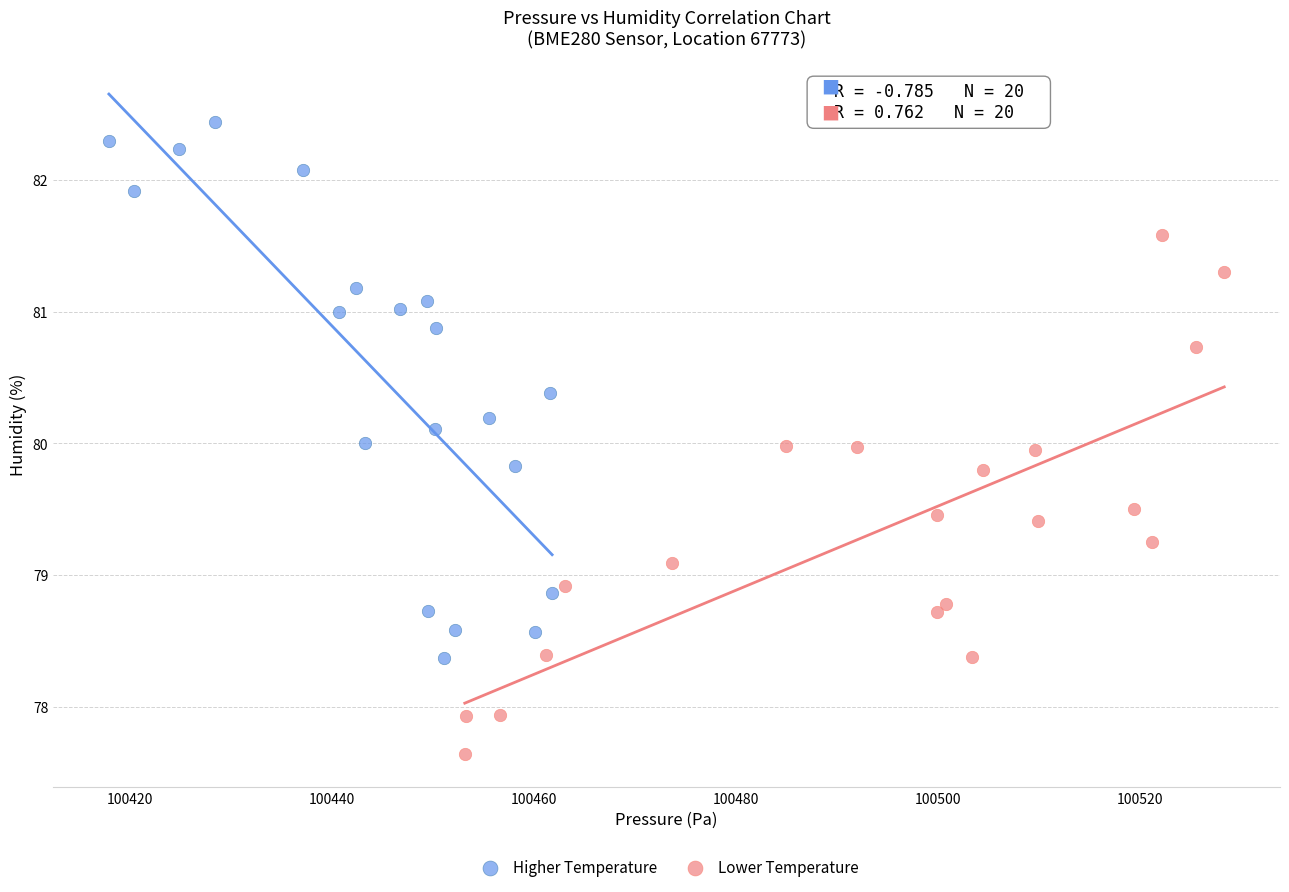

Which series has the widest spread of Y values?

Higher Temperature